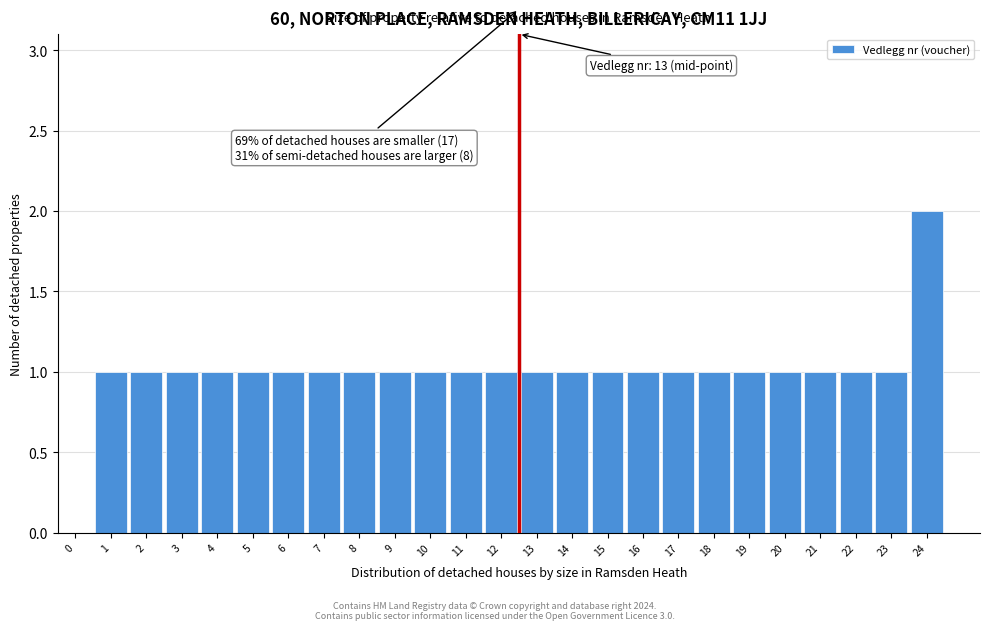

Reading right to left, transcribe all the data shown in this chart.

24=2	23=1	22=1	21=1	20=1	19=1	18=1	17=1	16=1	15=1	14=1	13=1	12=1	11=1	10=1	9=1	8=1	7=1	6=1	5=1	4=1	3=1	2=1	1=1	0=0